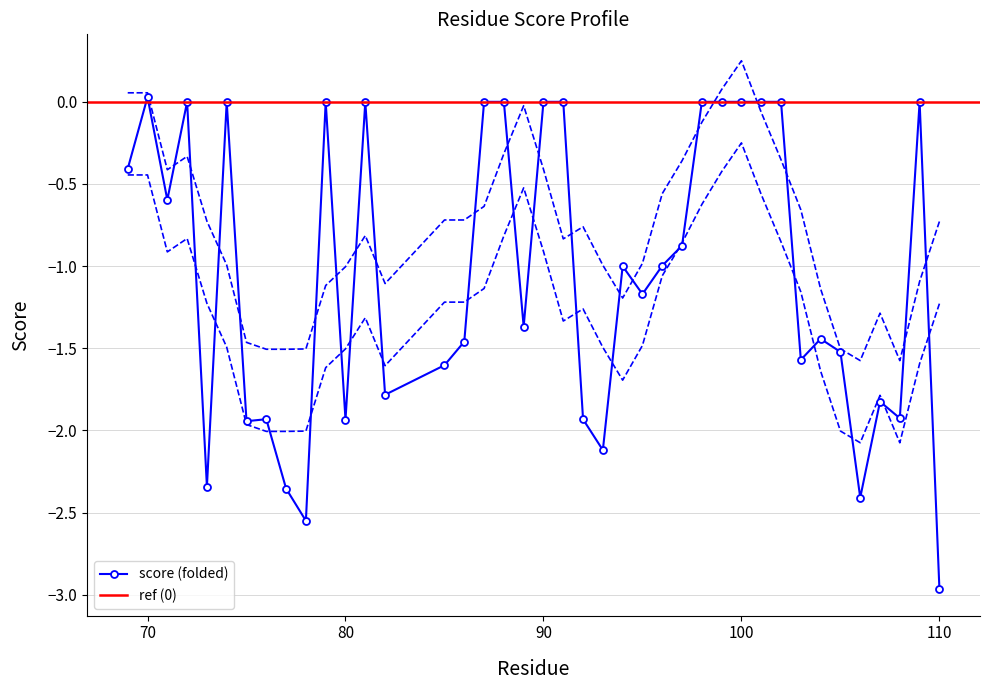

Which has a higher value, 100 or 96?

100